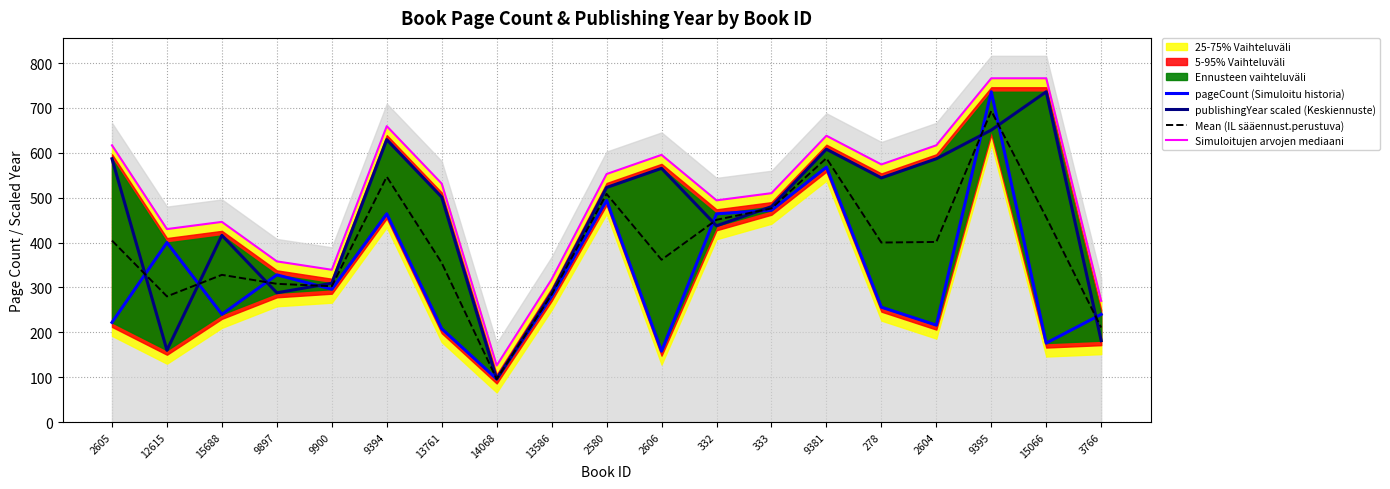

True or false: publishingYear scaled (Keskiennuste) and Simuloitujen arvojen mediaani cross at least once.

False